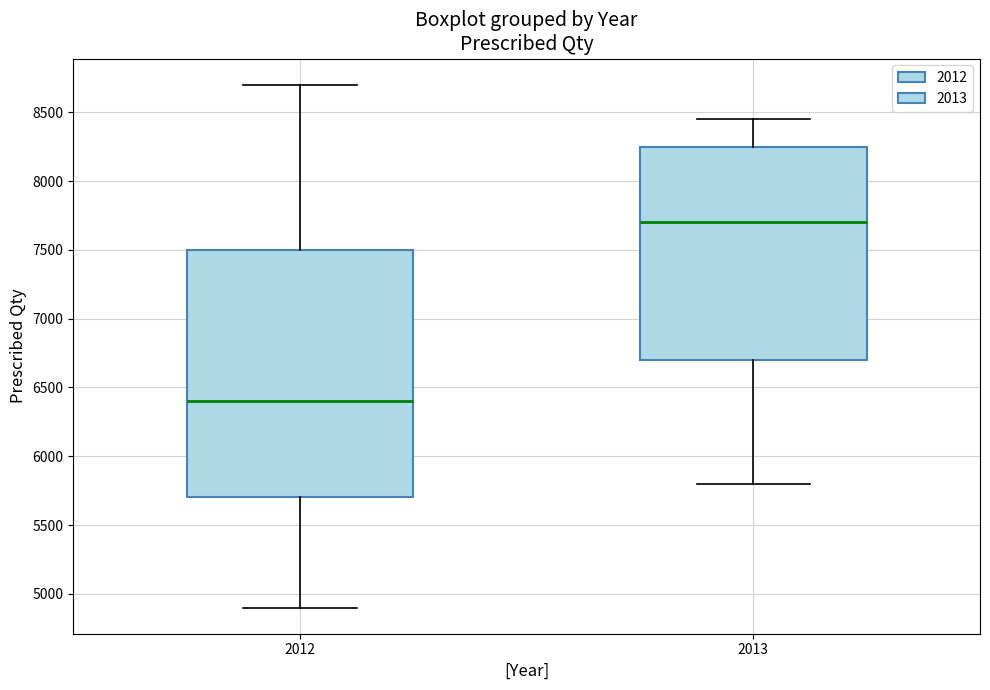

Reading left to right, read every box against the y-axis: the position of its median line, the range the box covers, and the ends of its whiskers. The values are not printed on the chart, so give them approximately, as read against the axis.

2012: median 6400, box 5700 to 7500, whiskers 4900 to 8700
2013: median 7700, box 6700 to 8250, whiskers 5800 to 8450